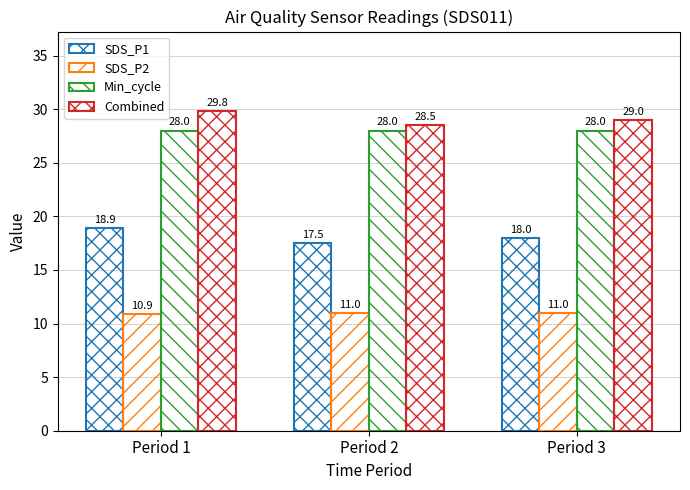

How many SDS_P2 values are between 10 and 11?

3